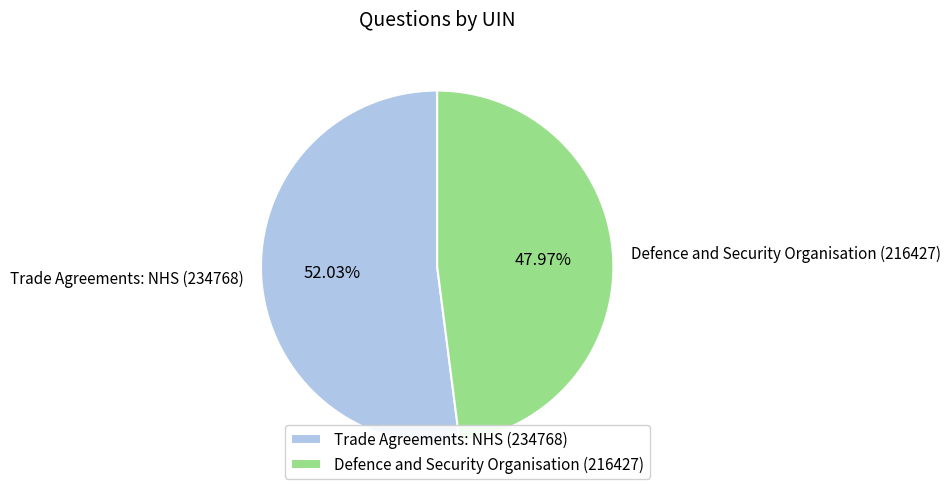

Count the number of slices in the pie.

2